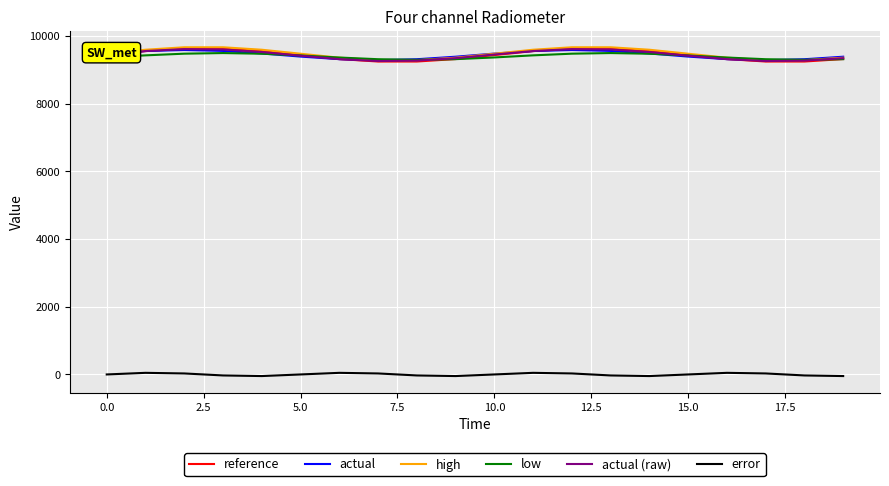

True or false: error and high cross at least once.

False